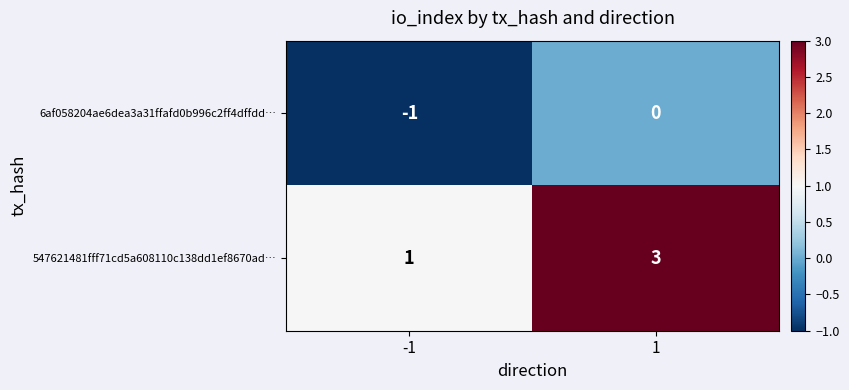

Count the number of categories in the chart.

2